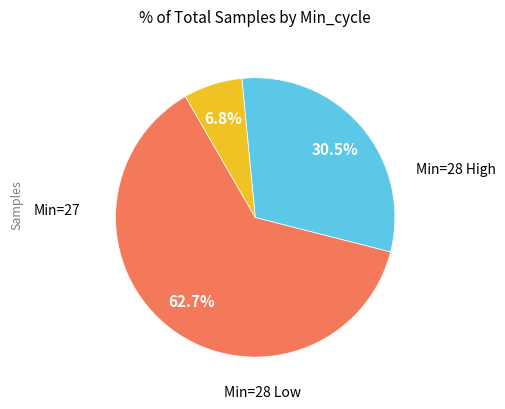

Does any single category account for the majority?

Yes